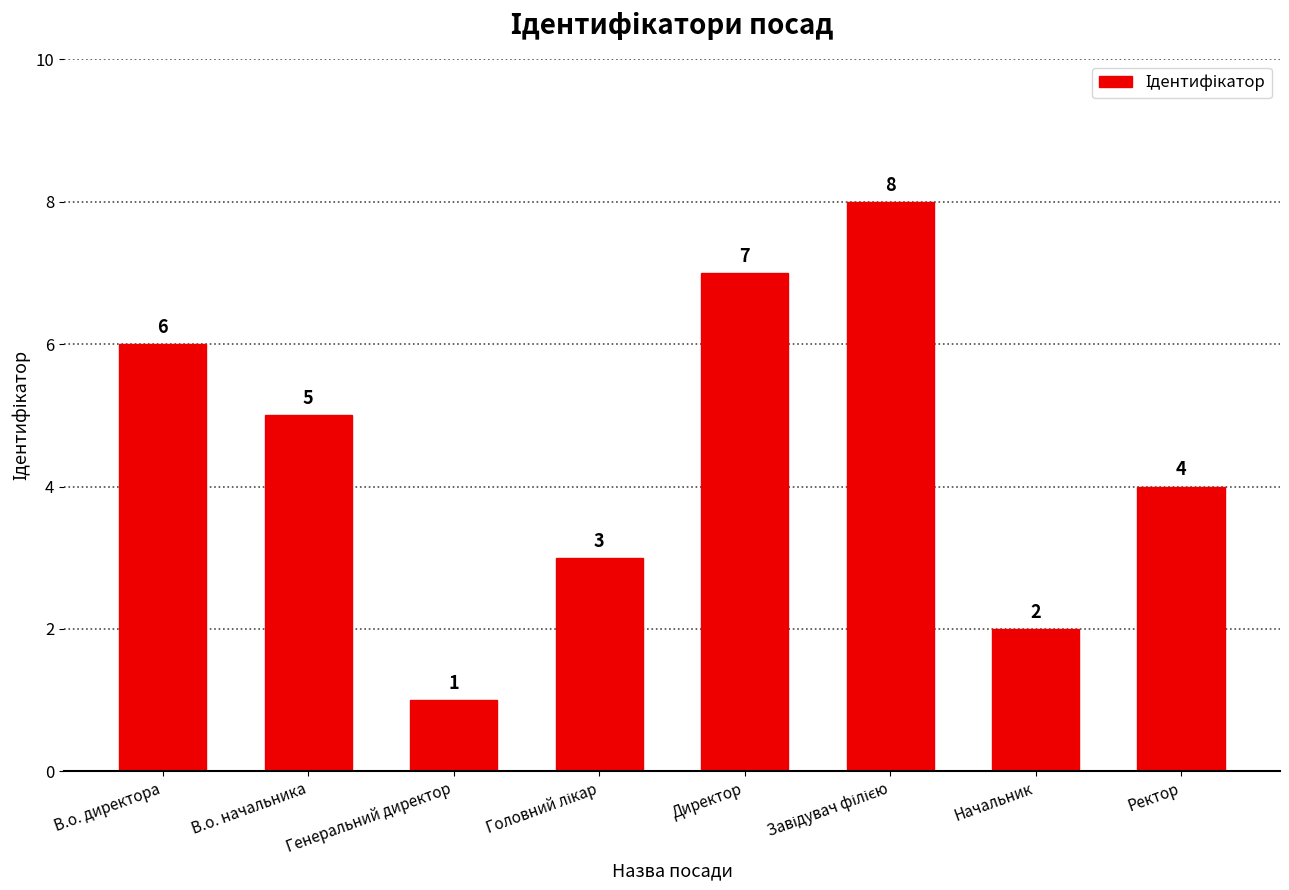

Are the bars grouped side by side (vs. stacked)?

No